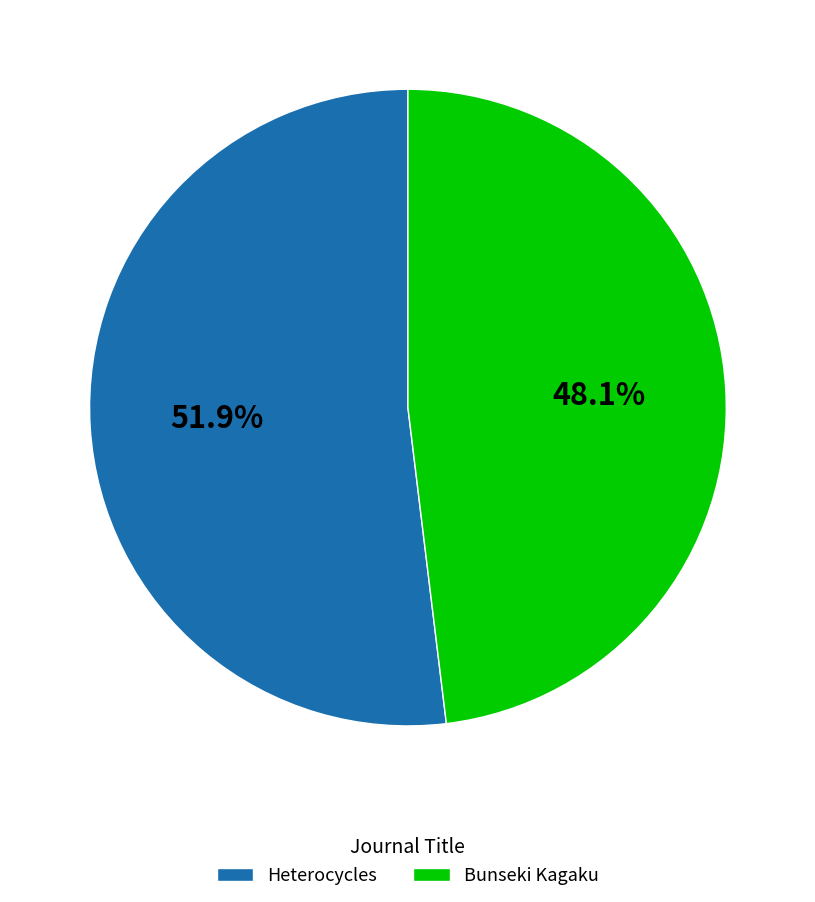

To the nearest percent, what is the difference between the Heterocycles and Bunseki Kagaku slice percentages?

4%